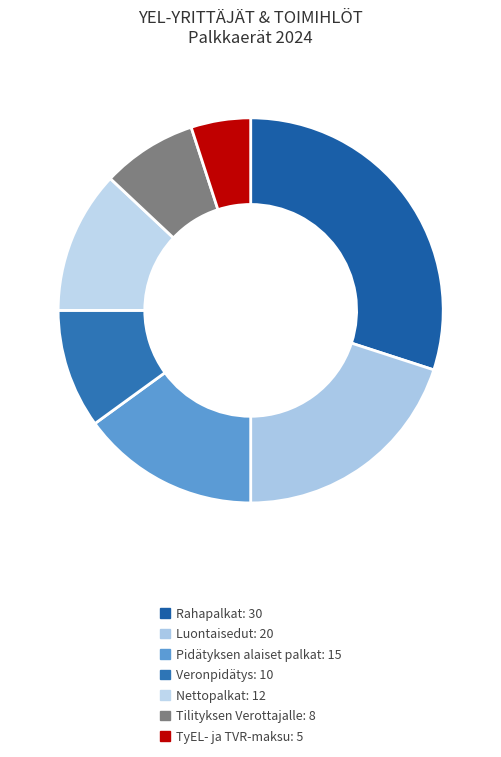

True or false: Pidätyksen alaiset palkat accounts for 1% of the total.

False